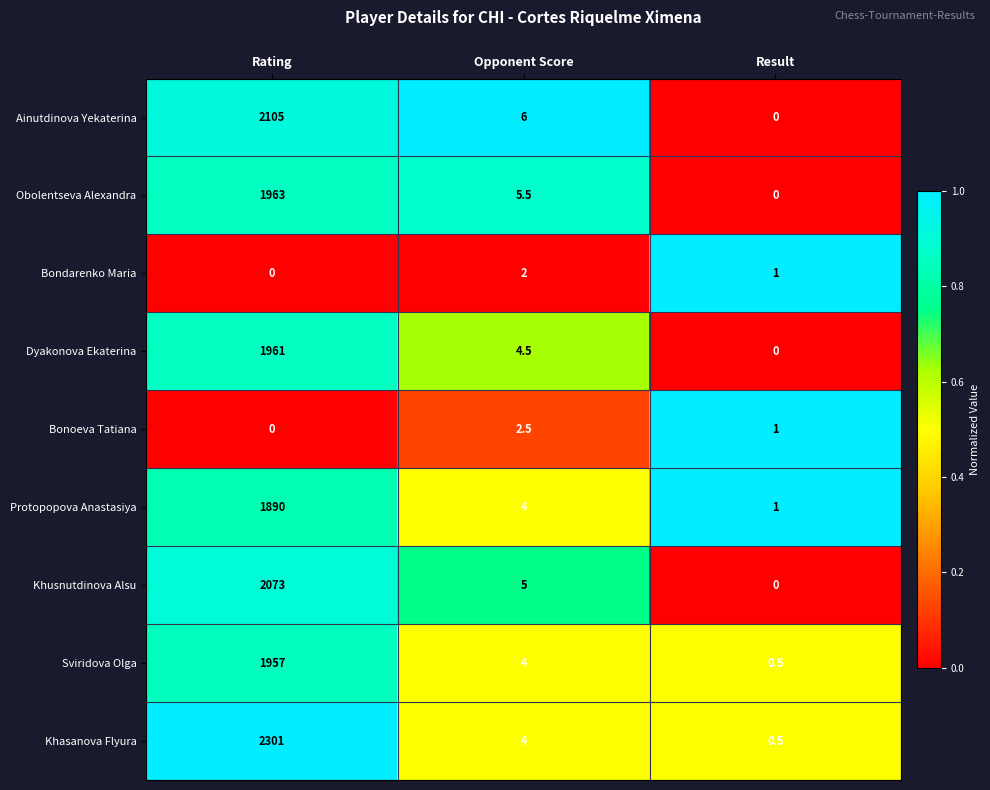

What is the maximum value shown in the chart?

2301.0